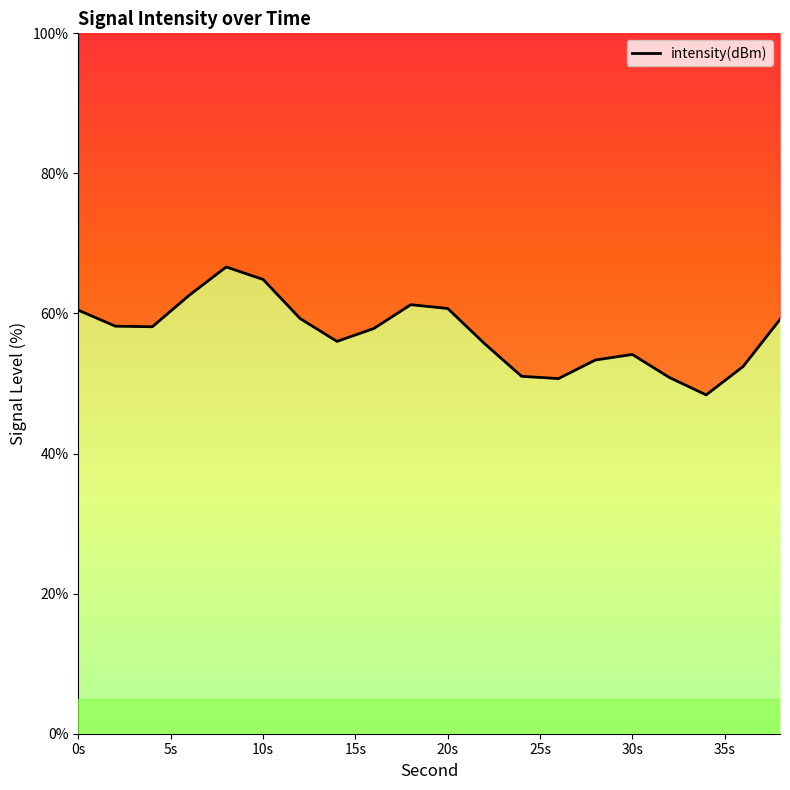

Count the number of data series in this chart.

1